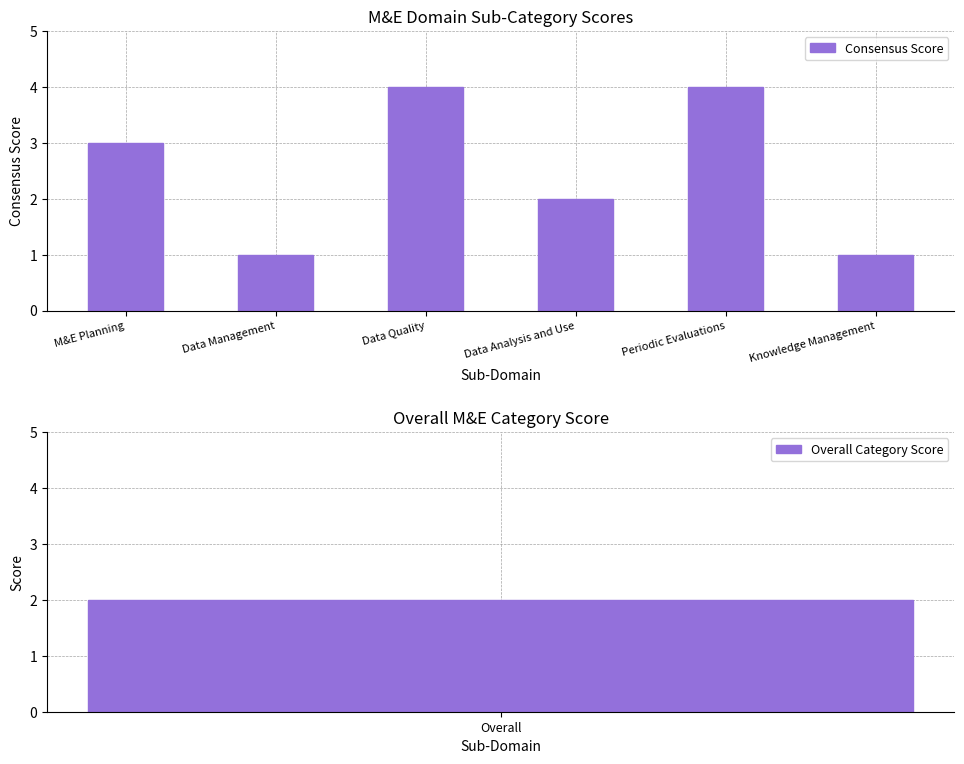

Rank the categories by value from highest to lowest.

Data Quality, Periodic Evaluations, M&E Planning, Data Analysis and Use, Data Management, Knowledge Management